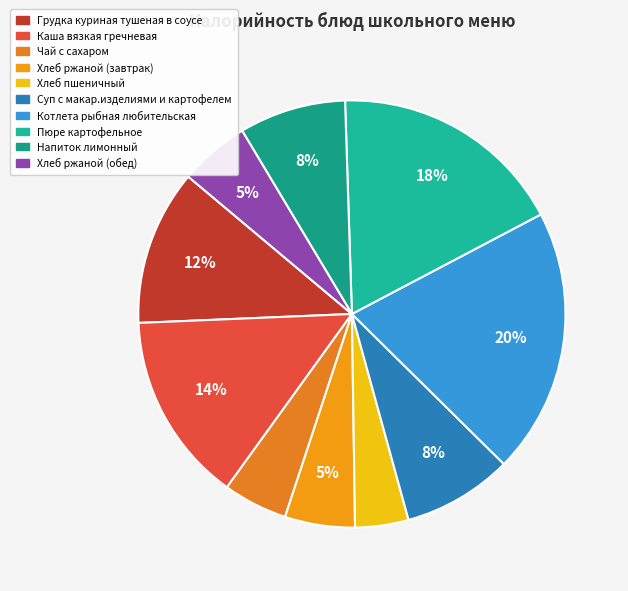

What is the total percentage of Хлеб пшеничный and Хлеб ржаной (обед)?

9.3%